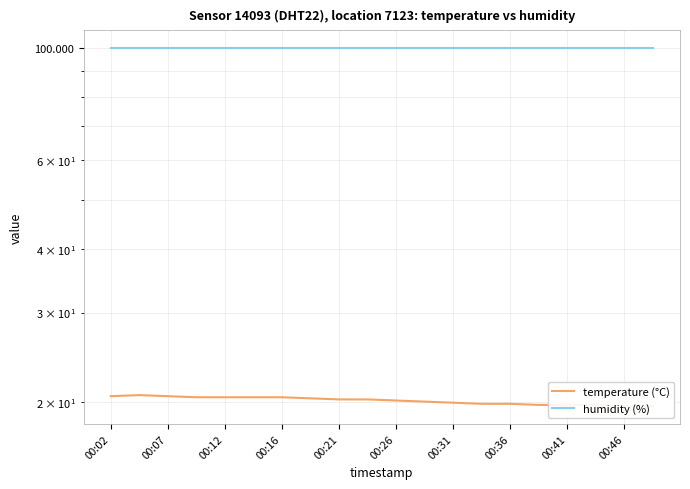

How many data points does each series have?

20